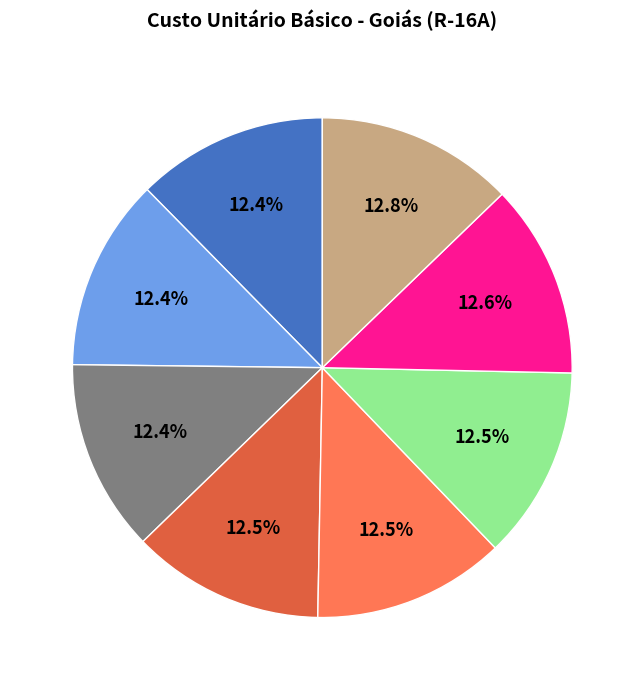

Is there any slice that represents more than half of the pie?

No